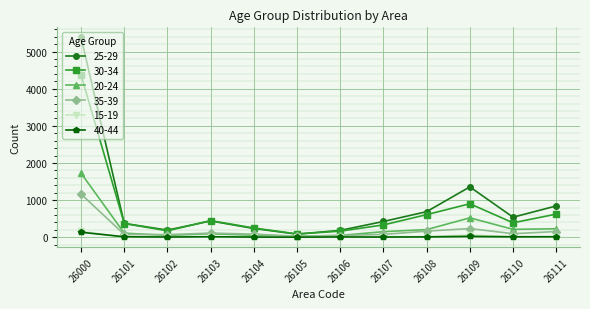

What is the sum of all 15-19 values?

320